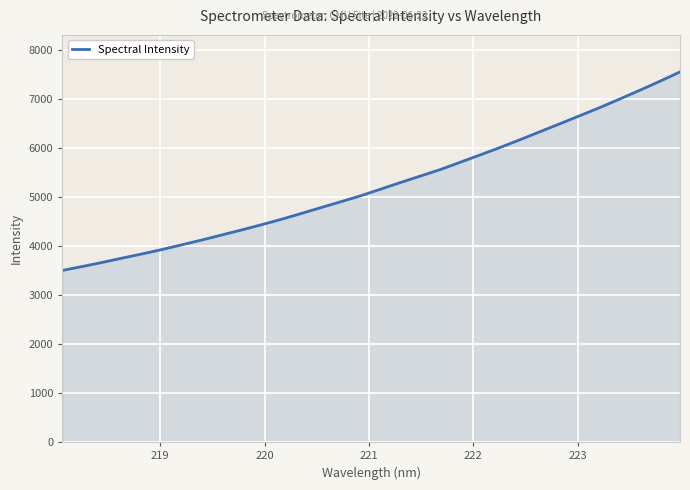

What is the maximum value shown in the chart?

7560.4